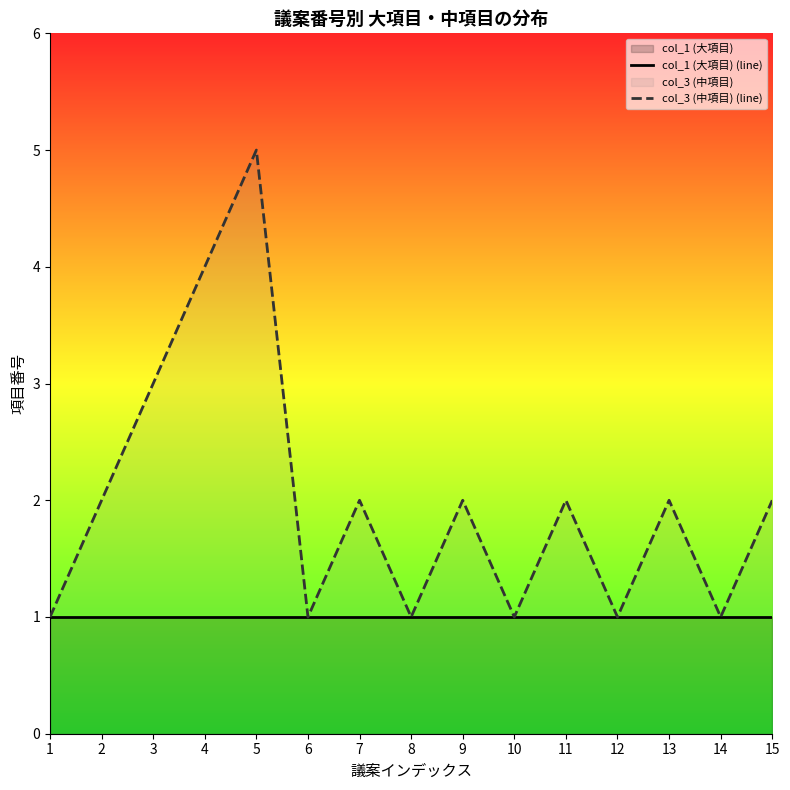

List the labels in order of col_1 (大項目) (line) value, largest first.

1, 2, 3, 4, 5, 6, 7, 8, 9, 10, 11, 12, 13, 14, 15